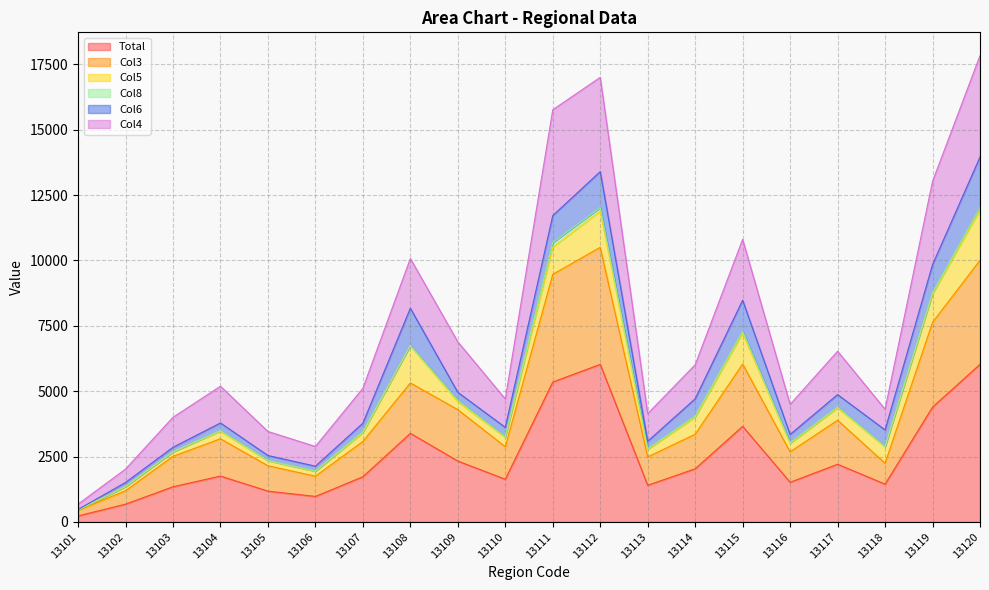

The value of Total at 13103 is 410. True or false?

False